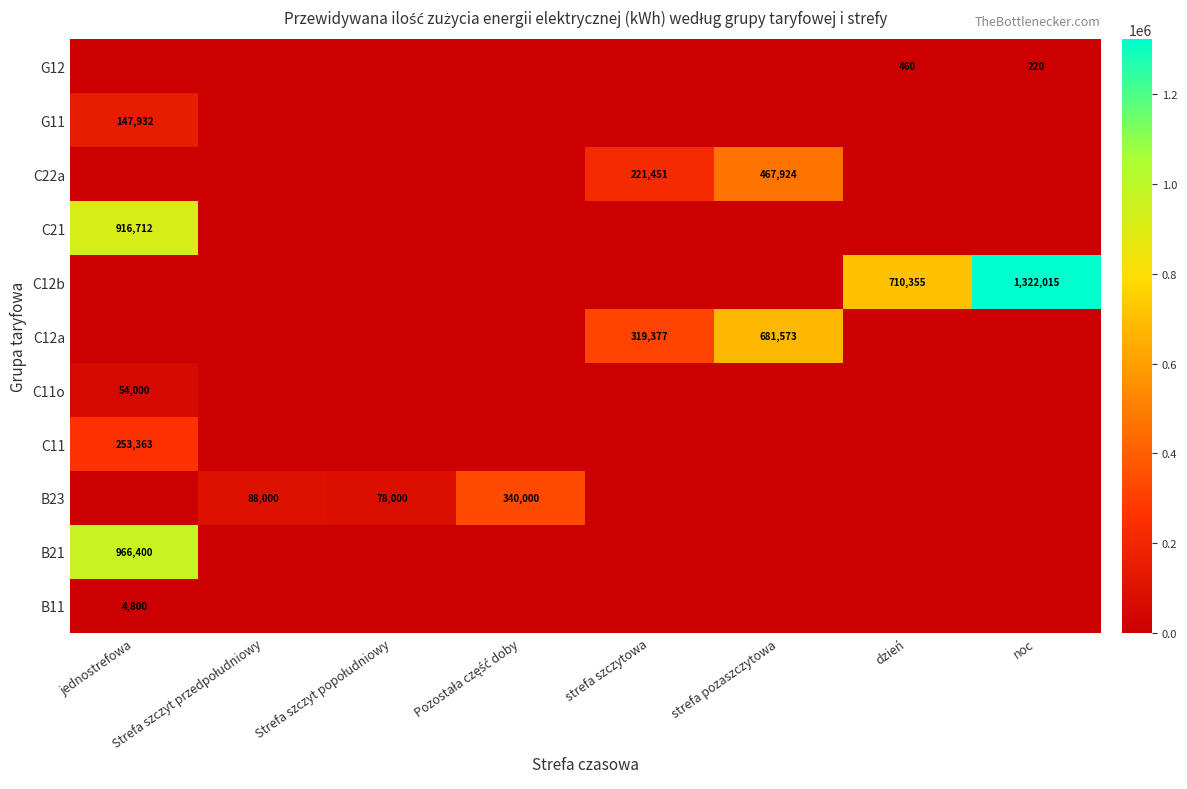

At which category is the sum across all series the highest?

jednostrefowa